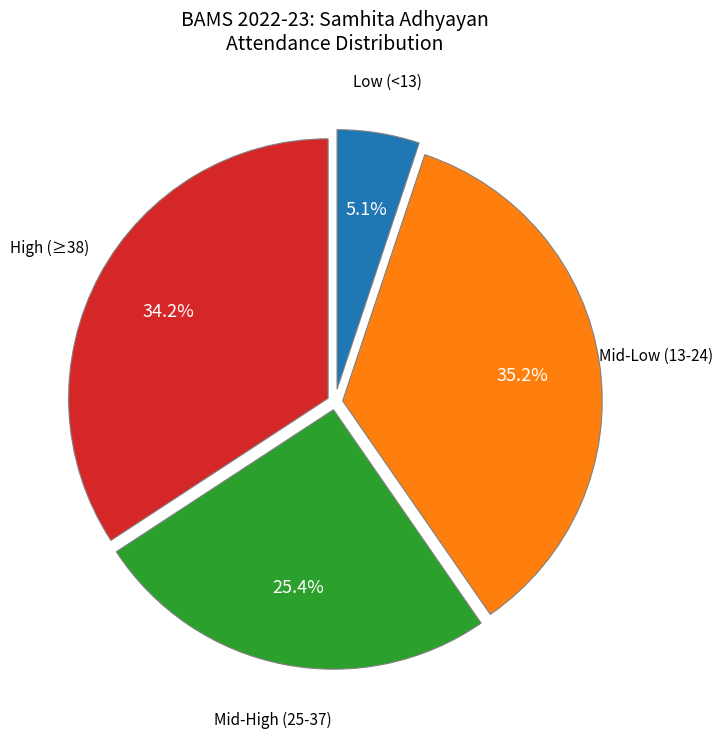

Is there a majority slice in this chart?

No